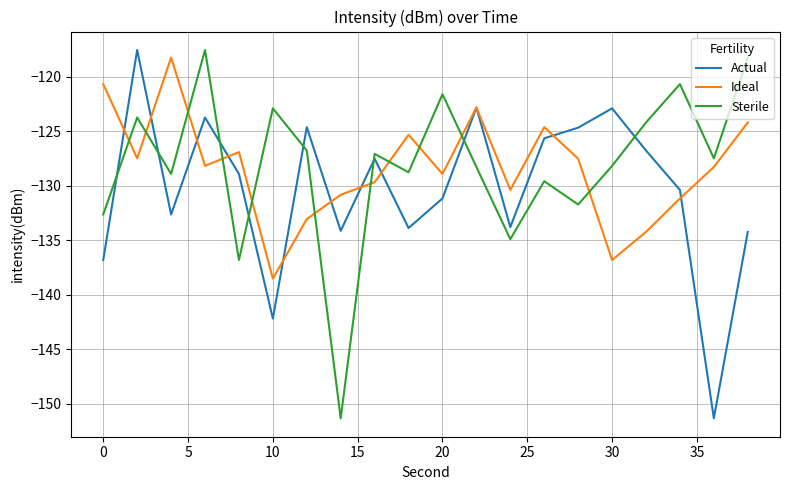

What is the average value of the Sterile series?

-128.1